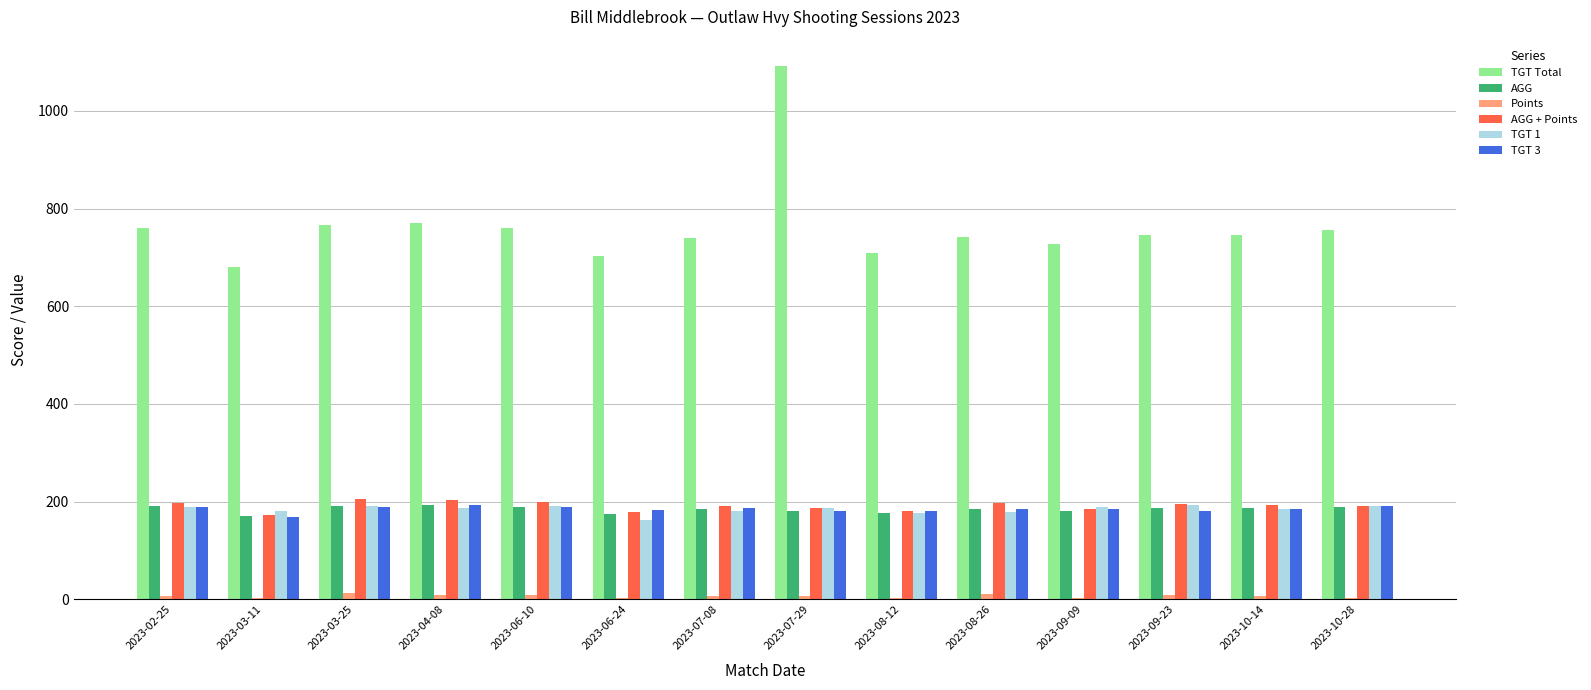

Which series has the largest range (max minus min)?

TGT Total